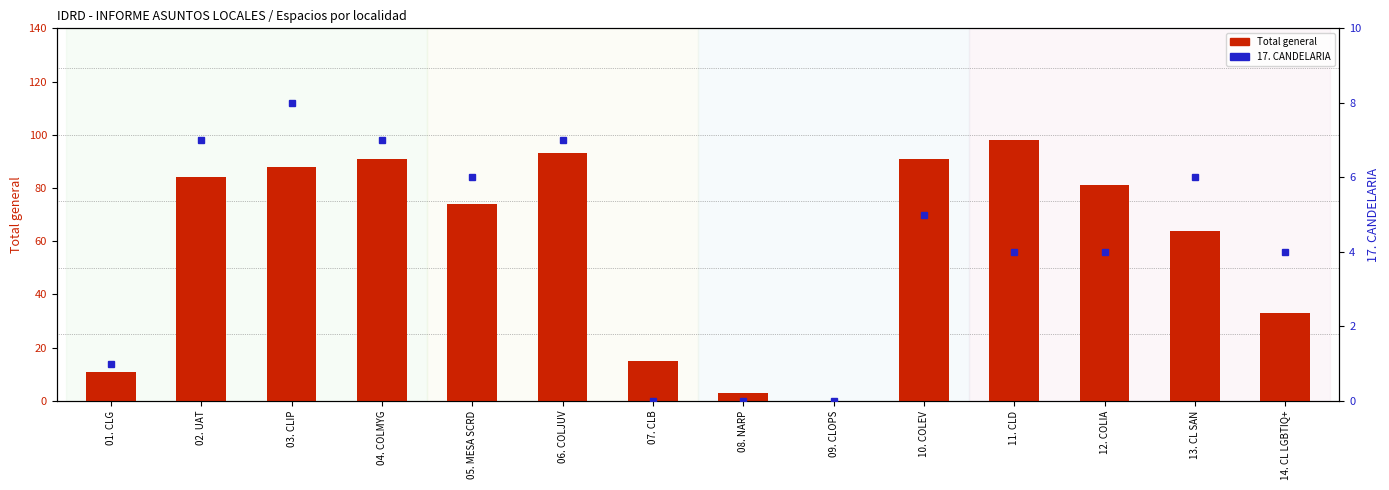

What is the difference between the second highest and minimum values in the Total general series?

93